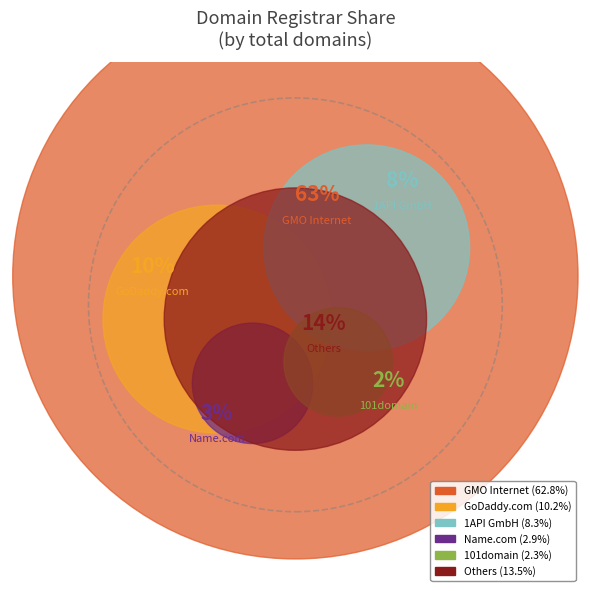

To the nearest percent, what is the combined percentage of GMO Internet and Name.com?

66%